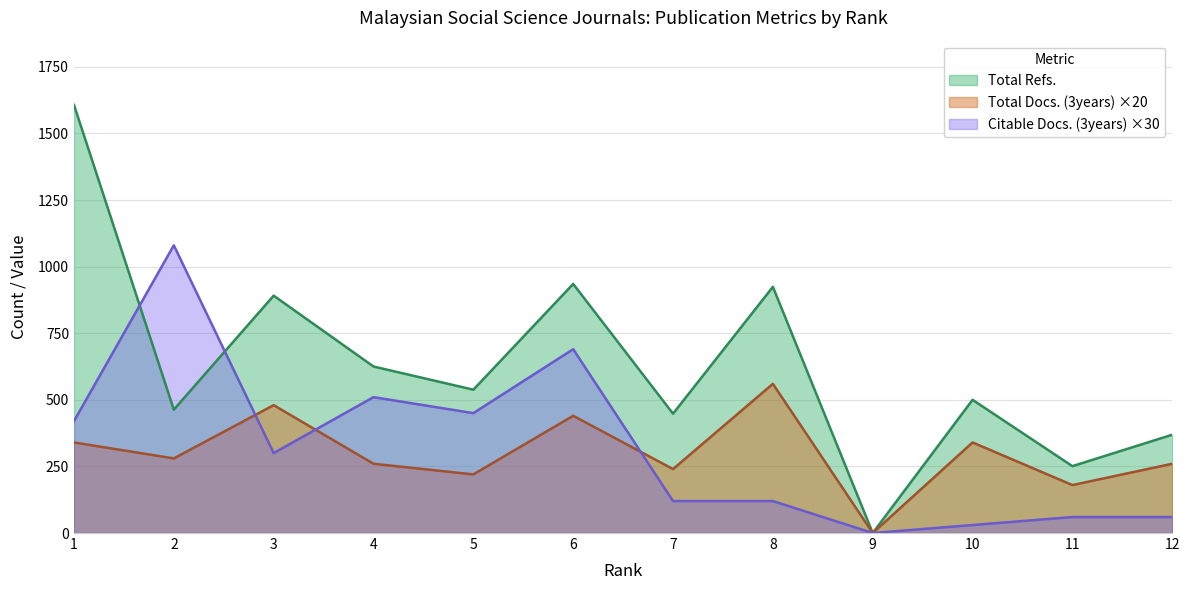

What is the sum of all Citable Docs. (3years) values?

3840